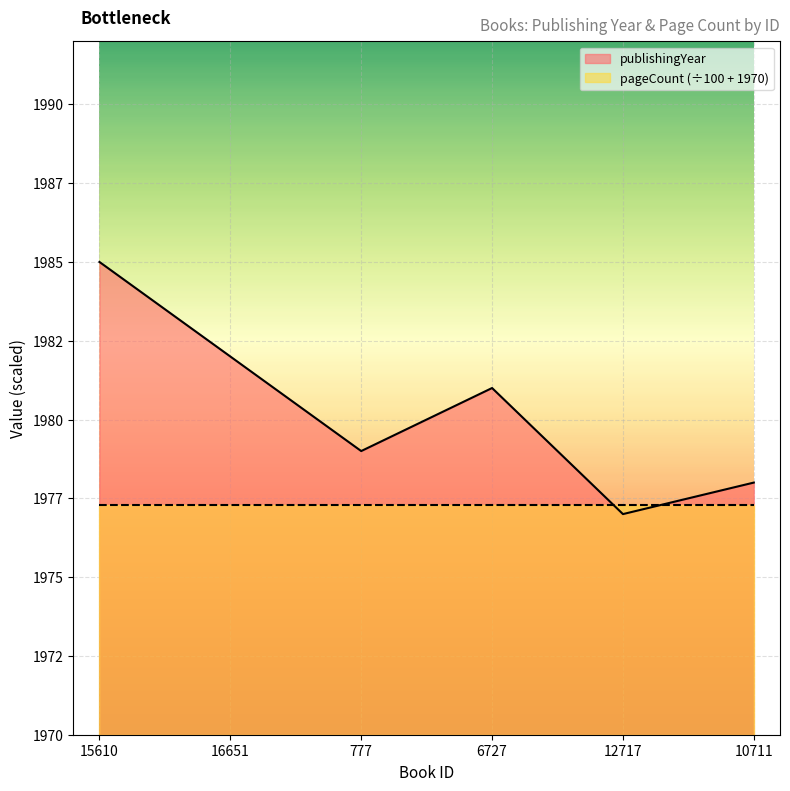

Between 10711 and 777, which is larger?

777